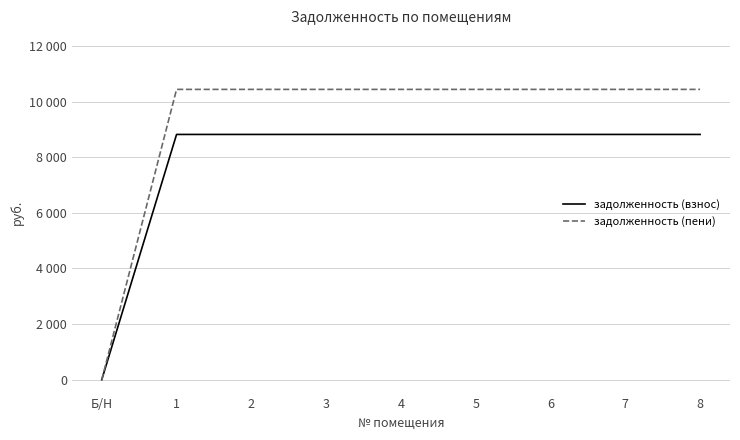

Between 1 and 8, which series saw the biggest shift?

задолженность (взнос)